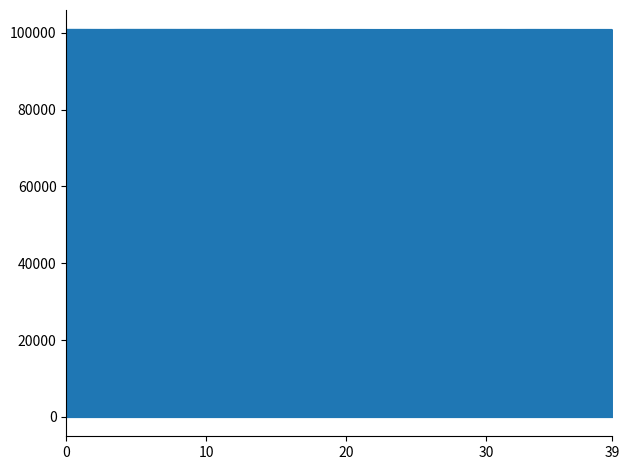

What is the minimum value shown in the chart?

100870.9